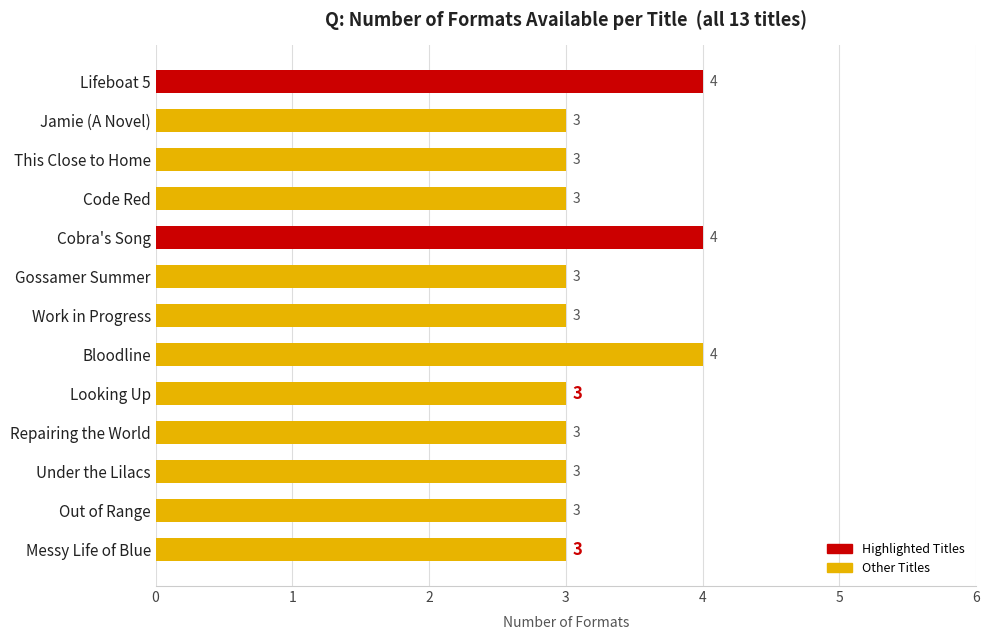

How many values exceed 3?

3